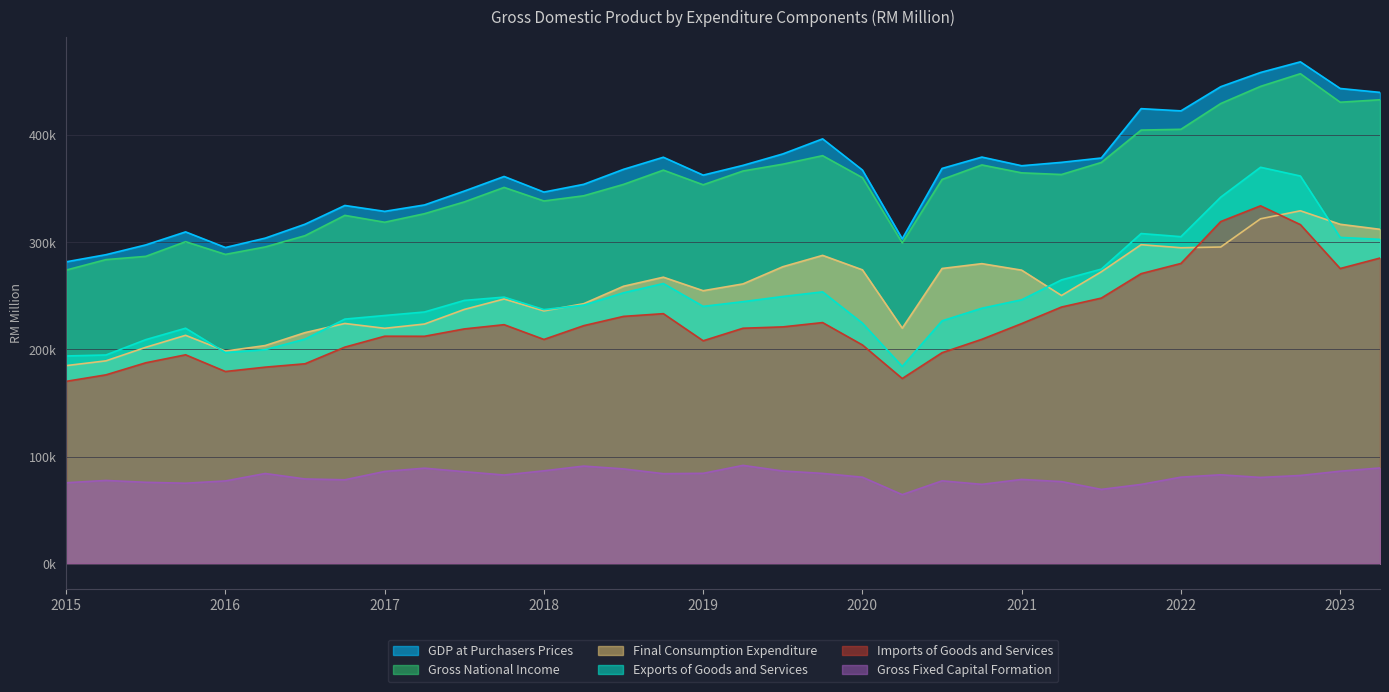

What is the difference between the second highest and second lowest values in the Final Consumption Expenditure series?

132503